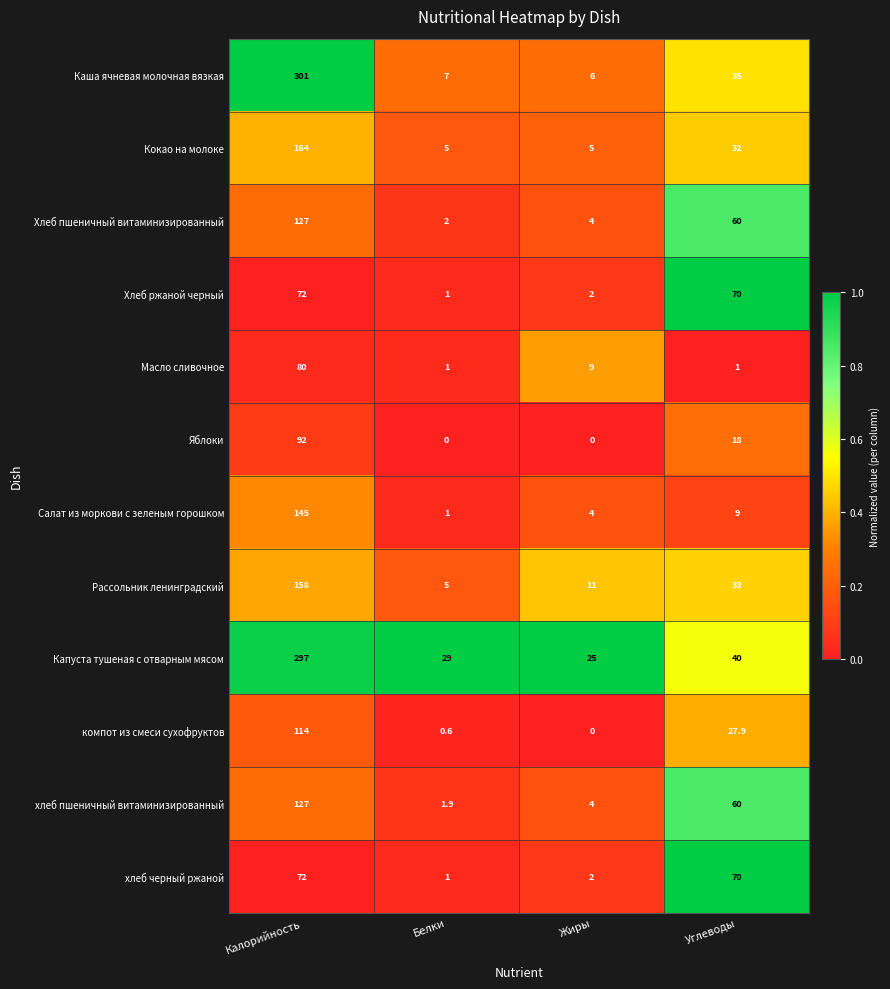

How many series are shown in this chart?

12